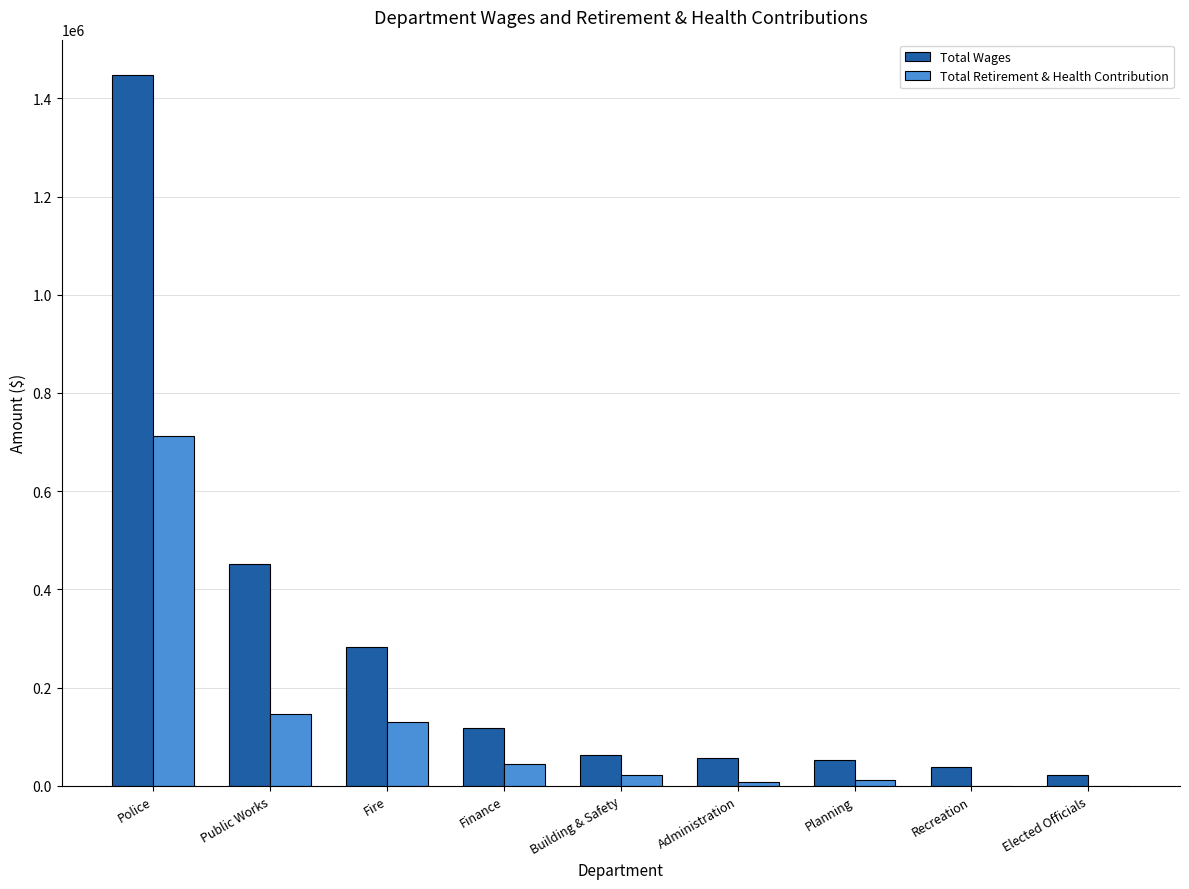

What is the average value of the Total Wages series?

281356